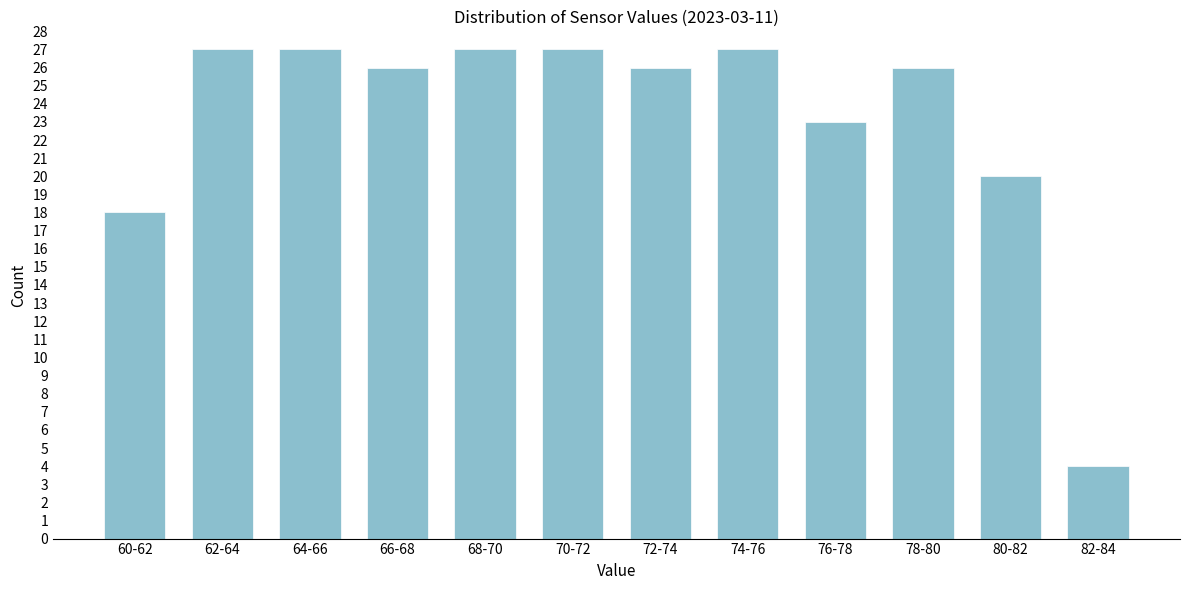

Reading left to right, what are all the values shown in this chart?

60-62=18	62-64=27	64-66=27	66-68=26	68-70=27	70-72=27	72-74=26	74-76=27	76-78=23	78-80=26	80-82=20	82-84=4